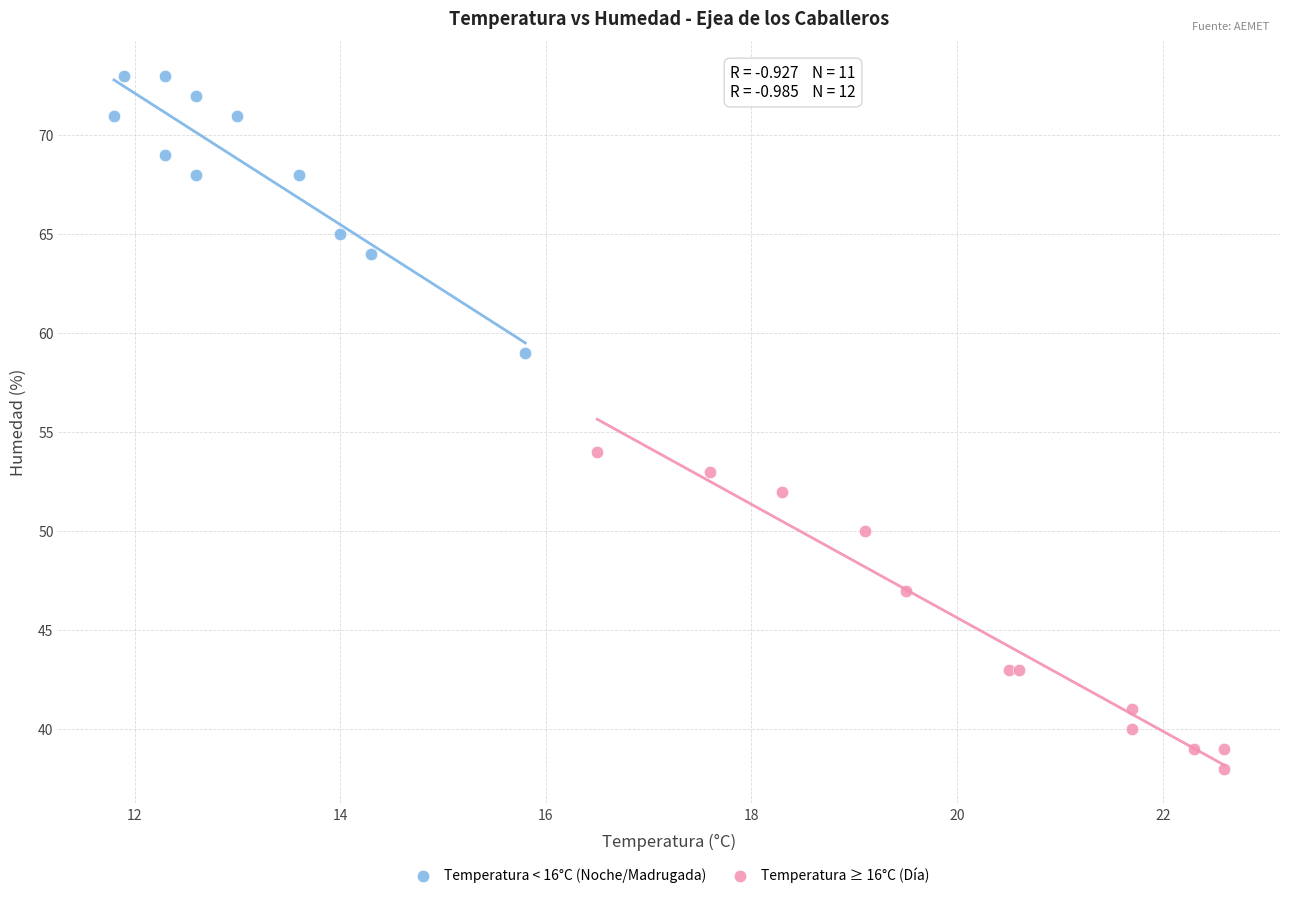

Which series has the widest spread of Y values?

Temperatura ≥ 16°C (Día)